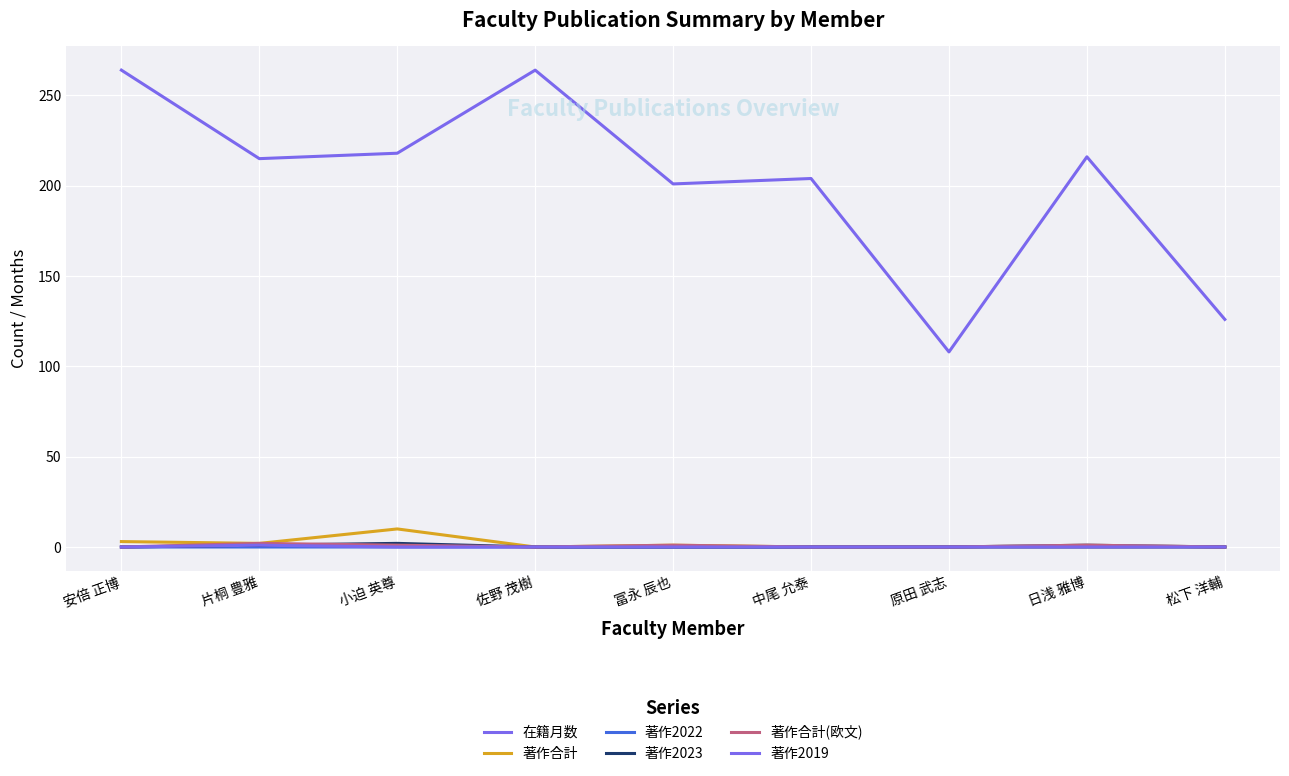

List the series in order of their peak value, lowest first.

著作2022, 著作2019, 著作2023, 著作合計(欧文), 著作合計, 在籍月数